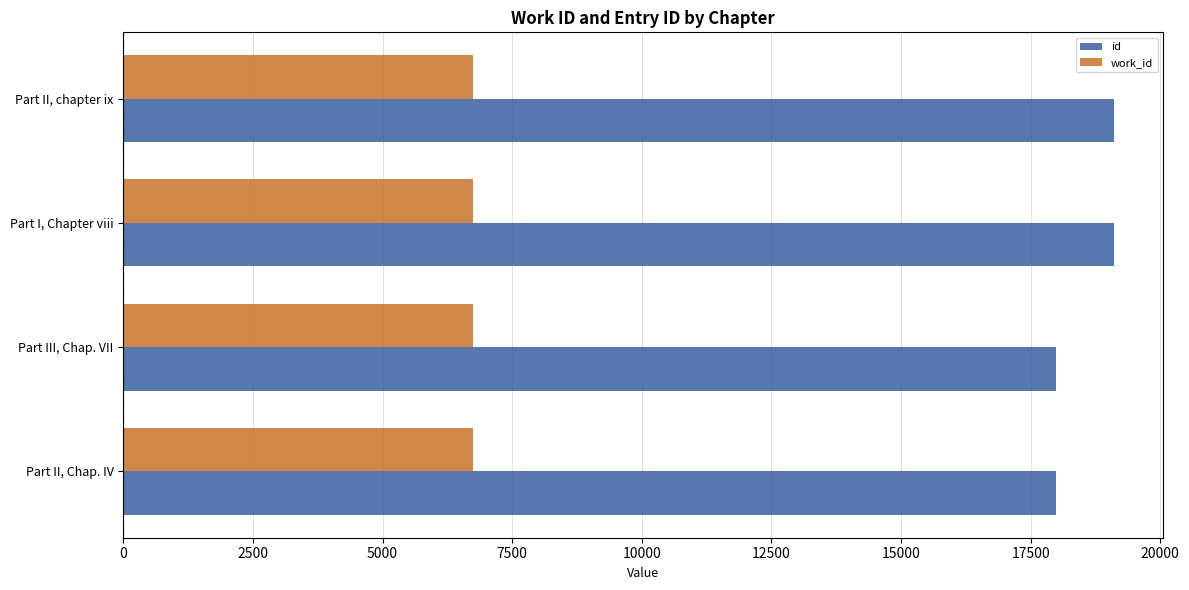

What is the maximum value shown in the chart?

19104